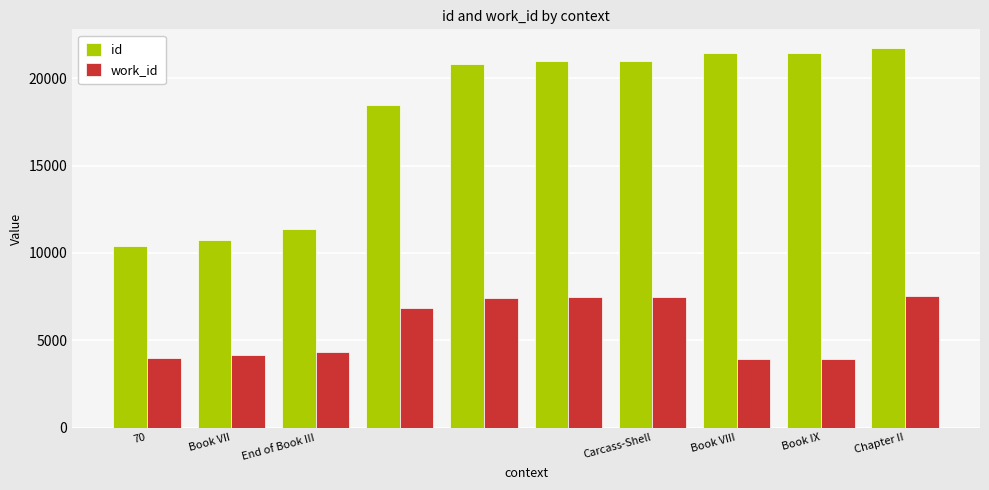

Rank the series by their maximum value, from highest to lowest.

id, work_id